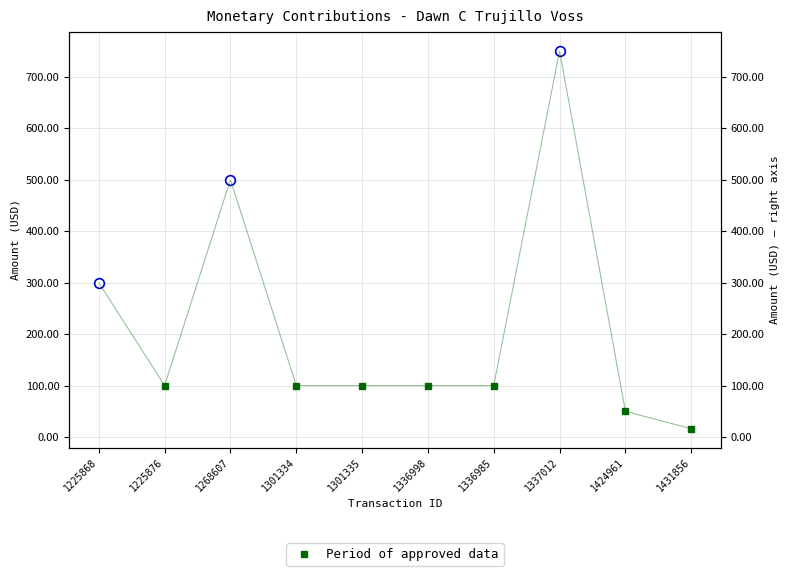

Where is the first local maximum?

1268607